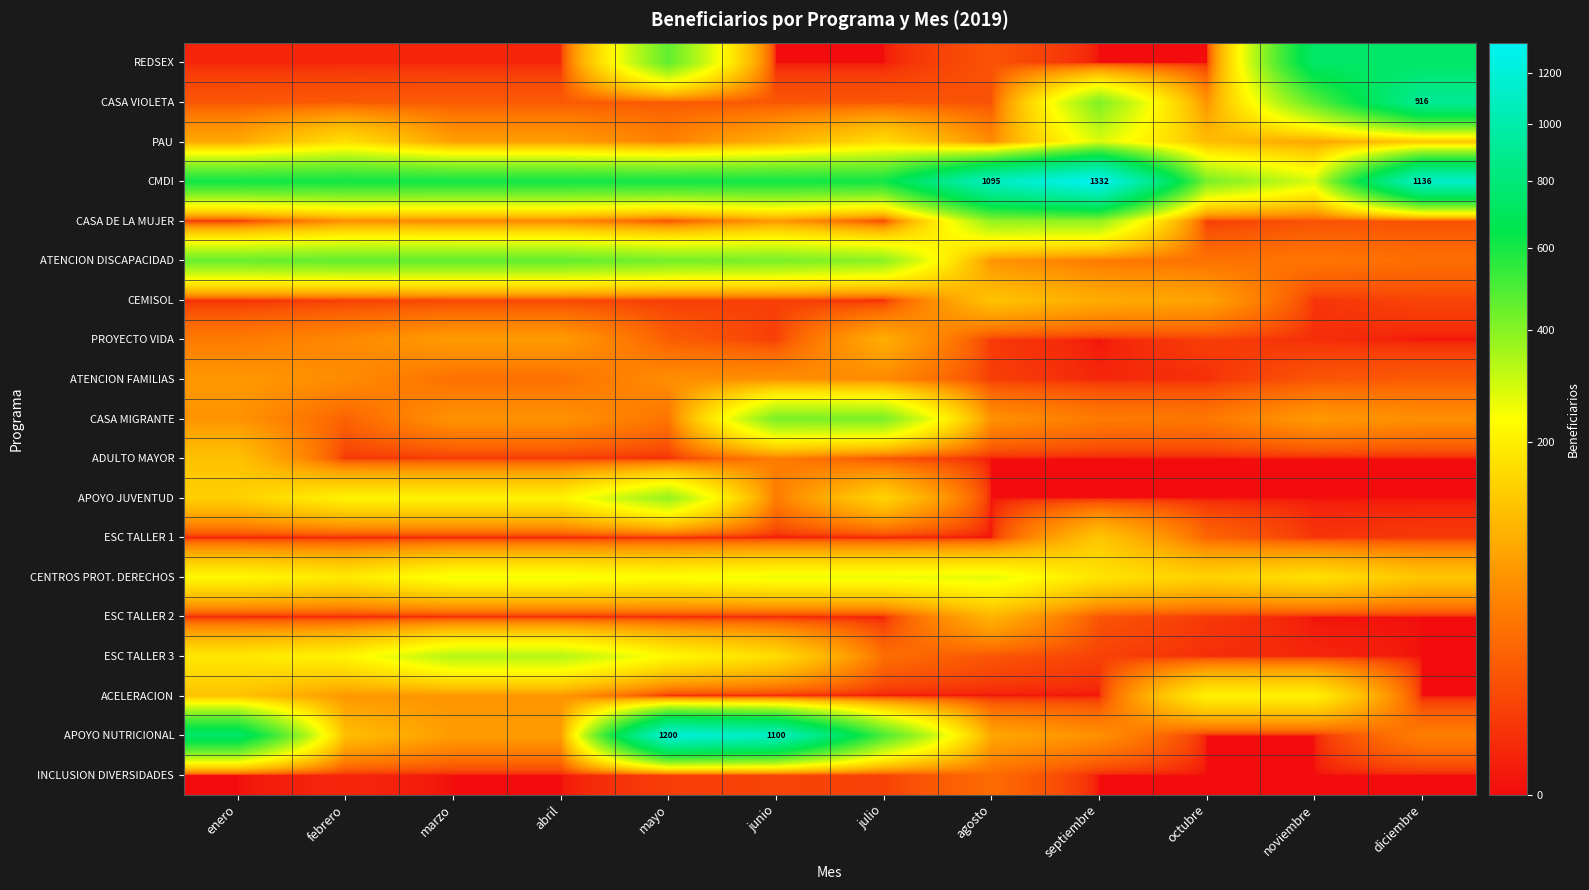

At how many categories does at least one series exceed 1135?

3